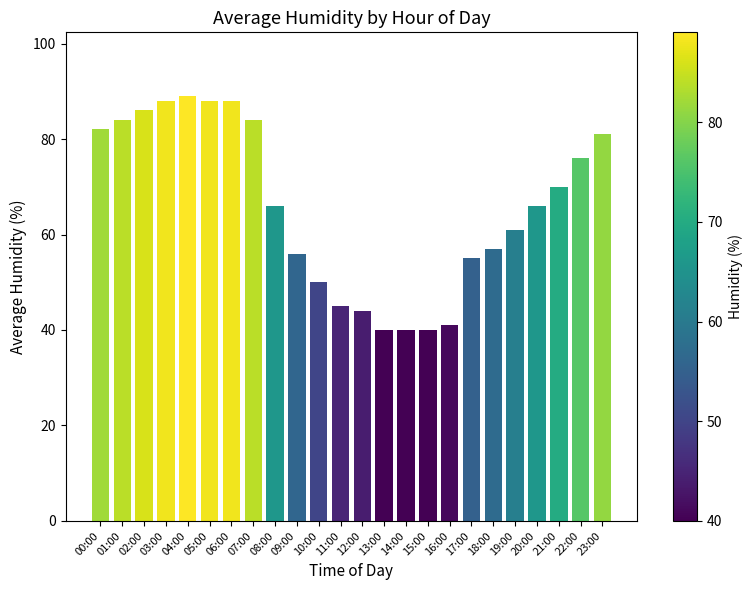

Does the chart contain any negative values?

No